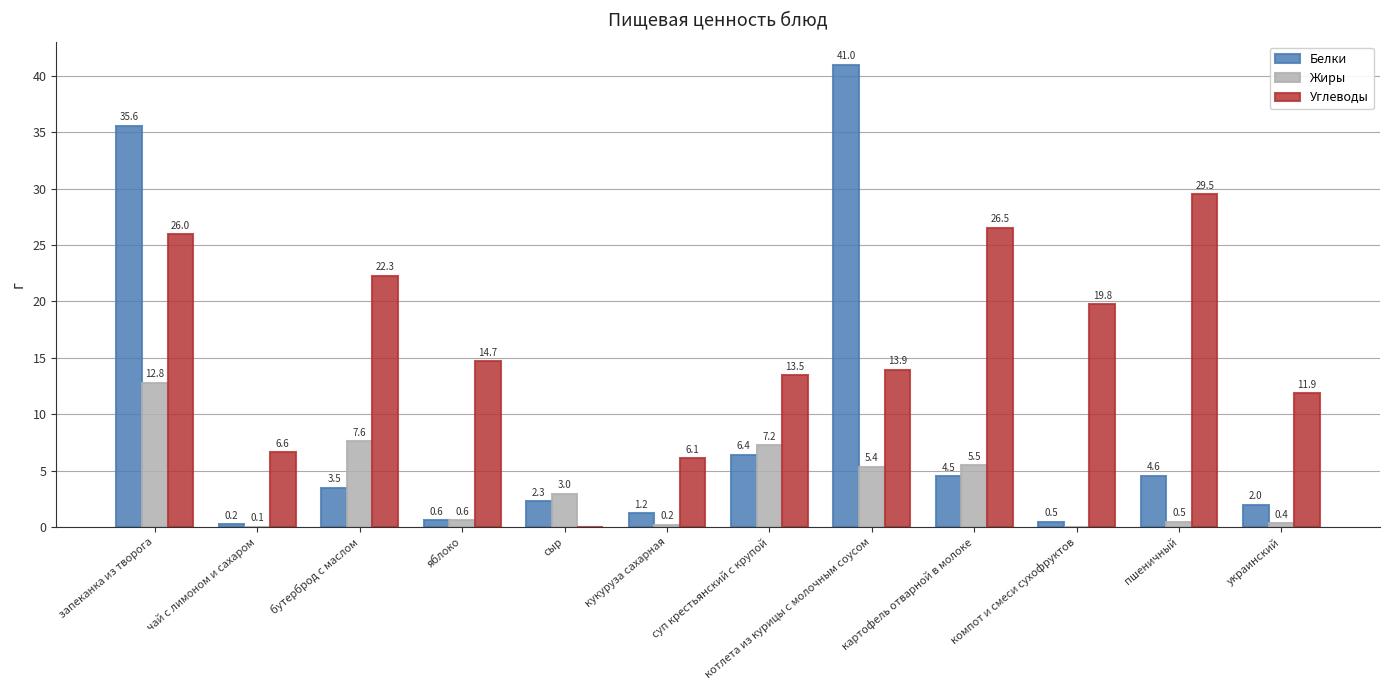

What is the sum of all Жиры values?

43.2